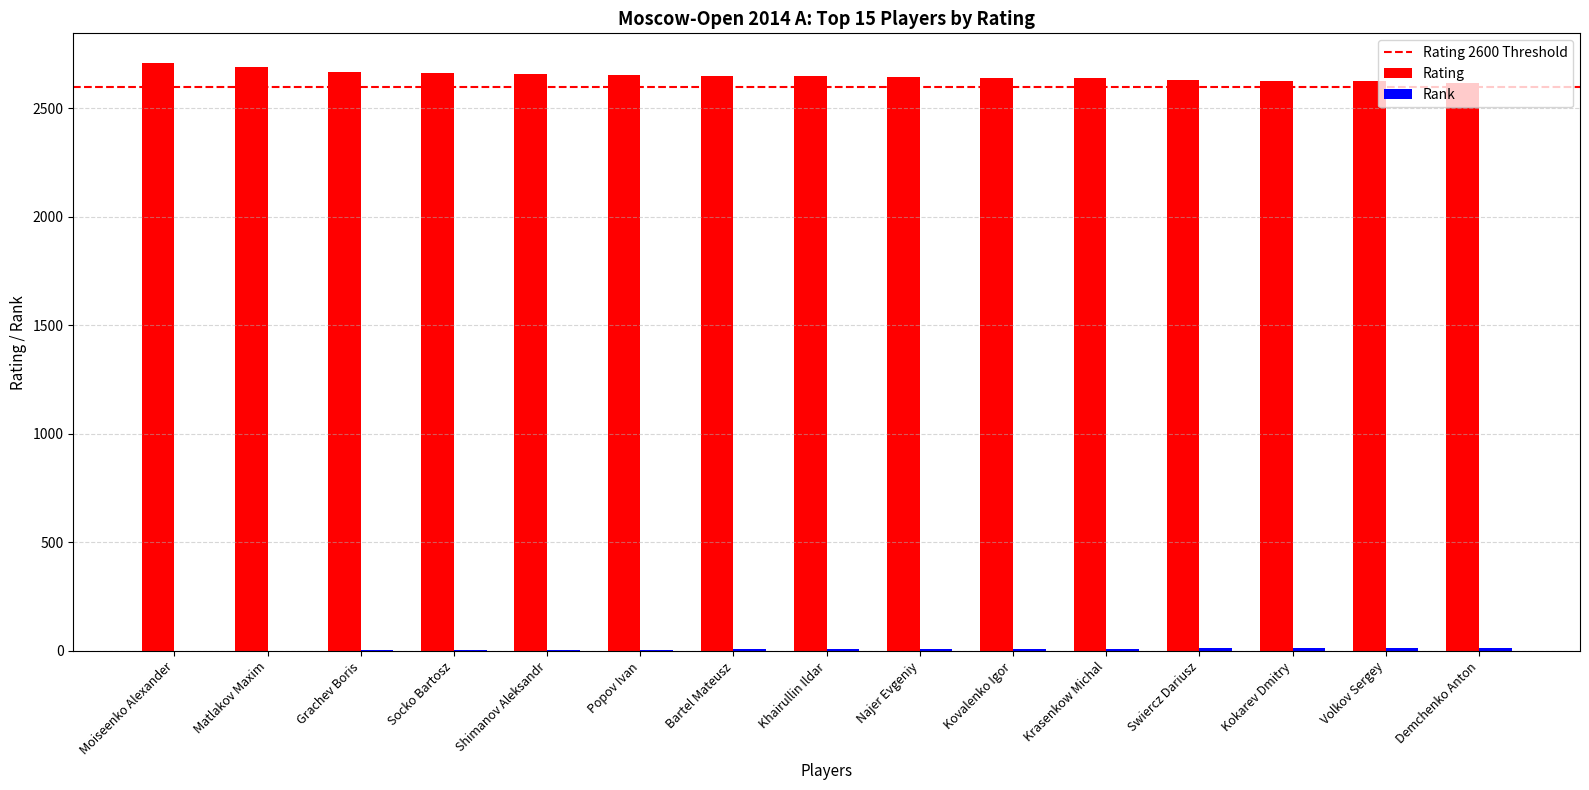

The Rating series shows 1428 at Bartel Mateusz. True or false?

False